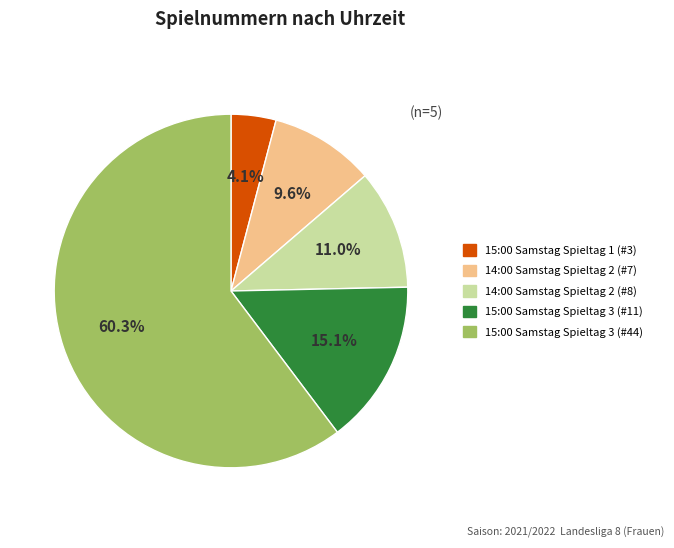

Does any single category account for the majority?

Yes